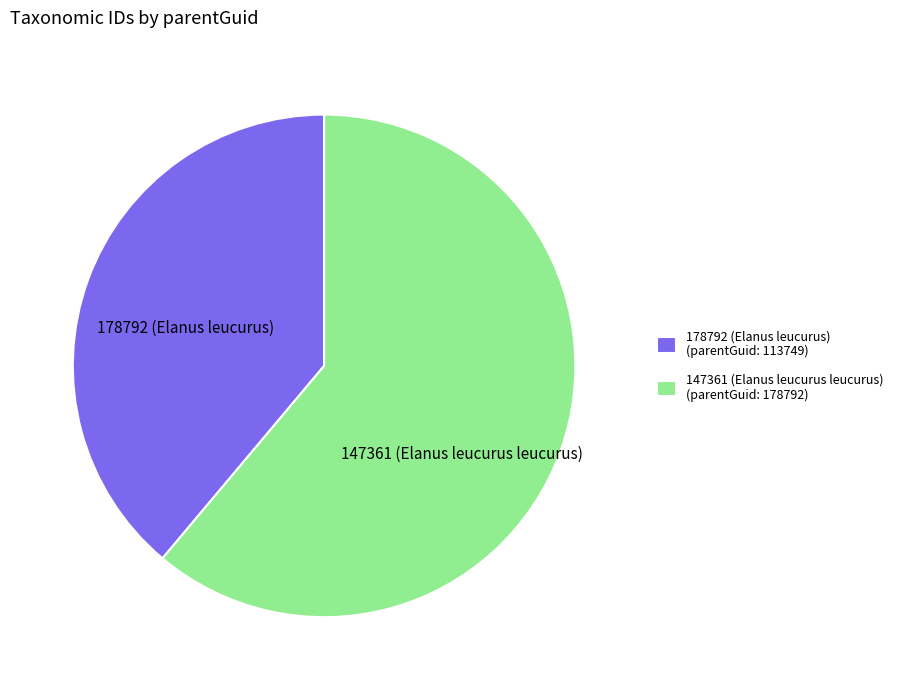

What is the ratio of the value at 178792 to the value at 147361?

0.6